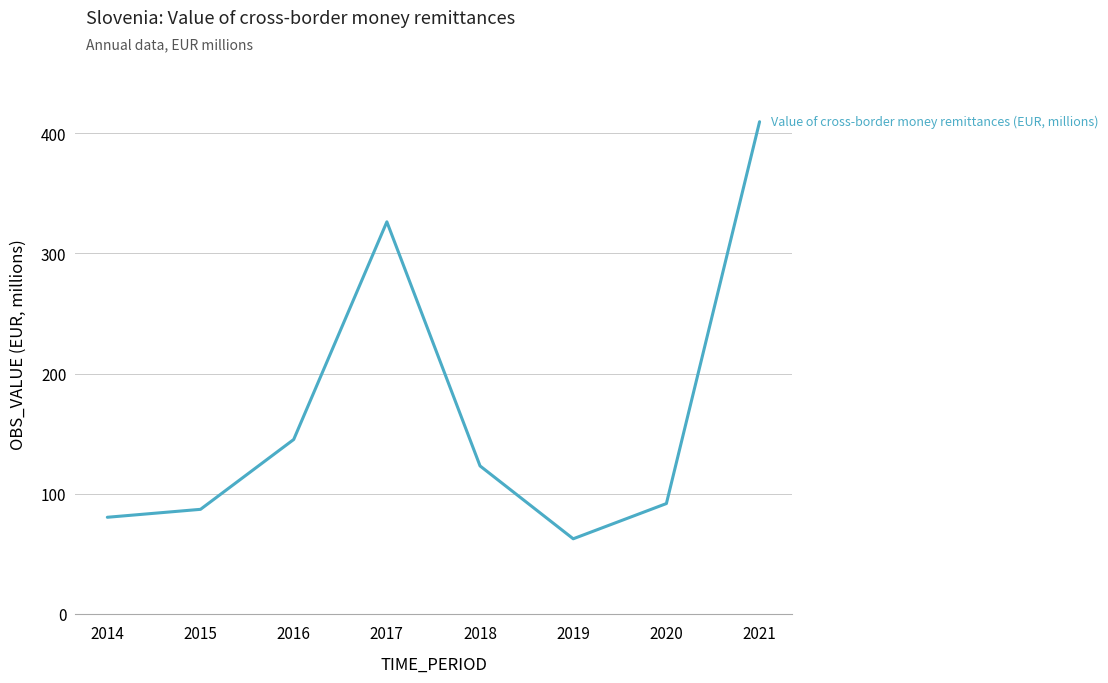

At which category does the chart reach its minimum across all series?

2019